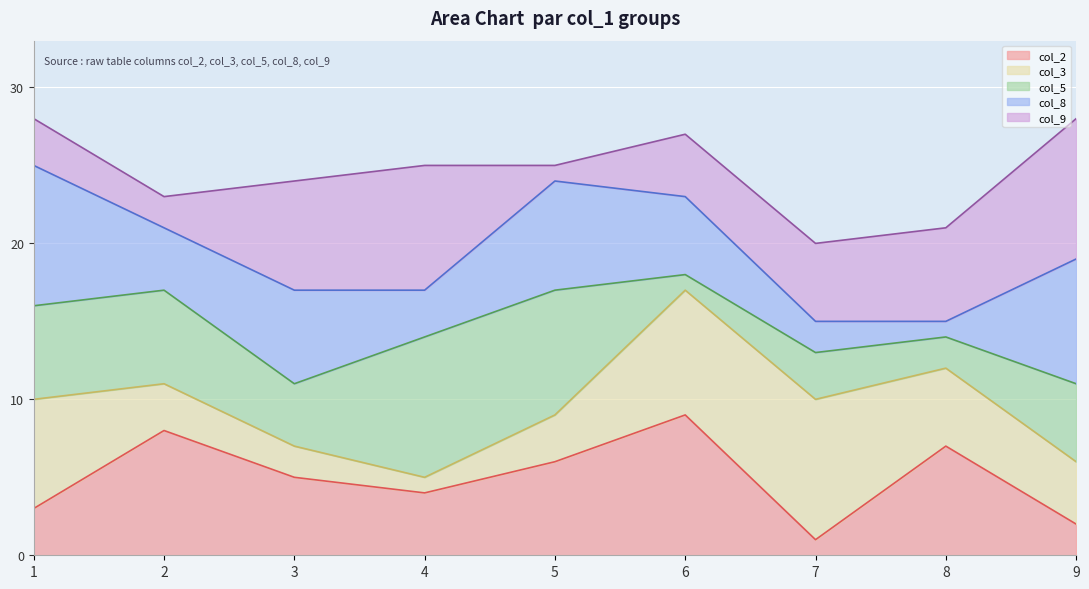

What is the difference between the maximum and minimum values in the col_2_line series?

8